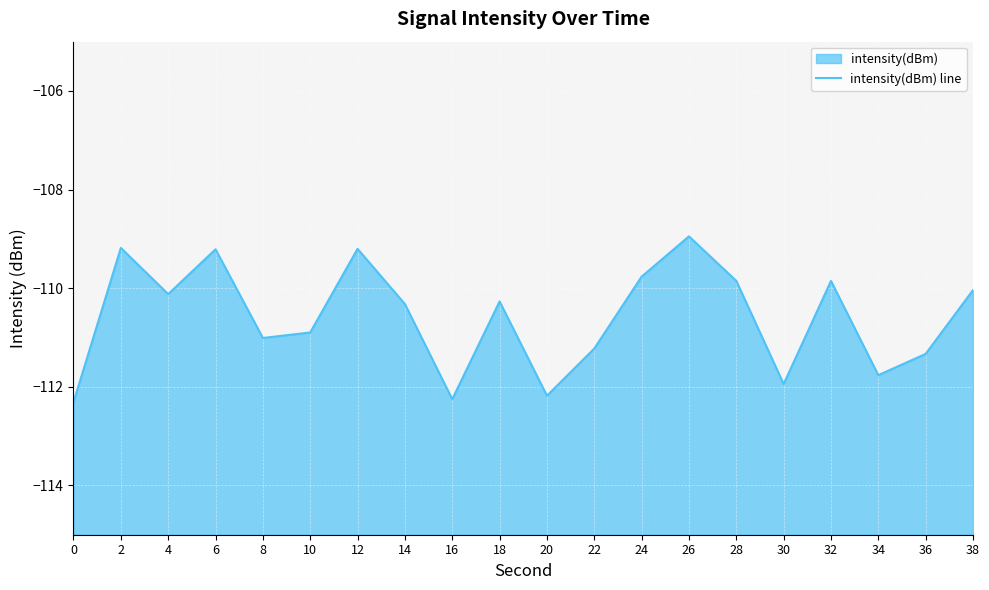

At which label is the value closest to -110?

38